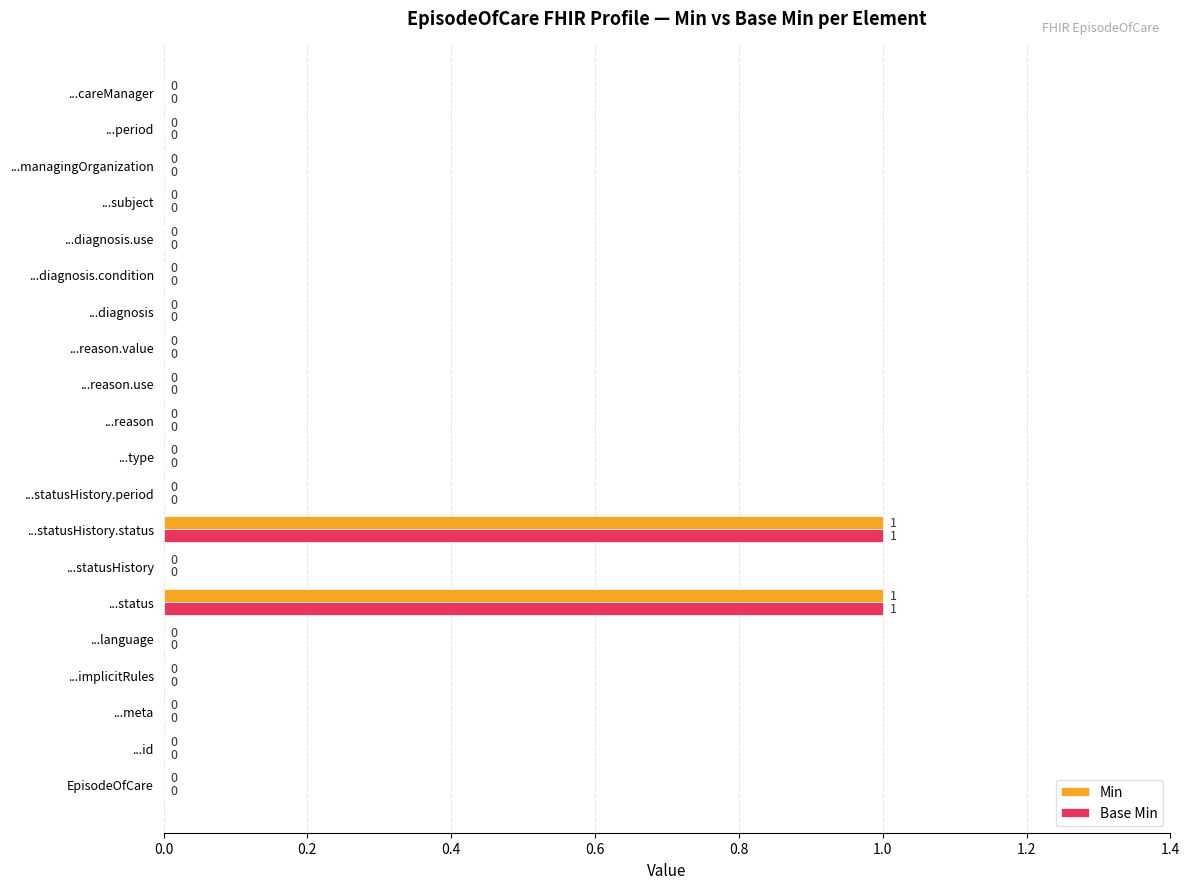

How many Base Min values are between 0 and 1?

20